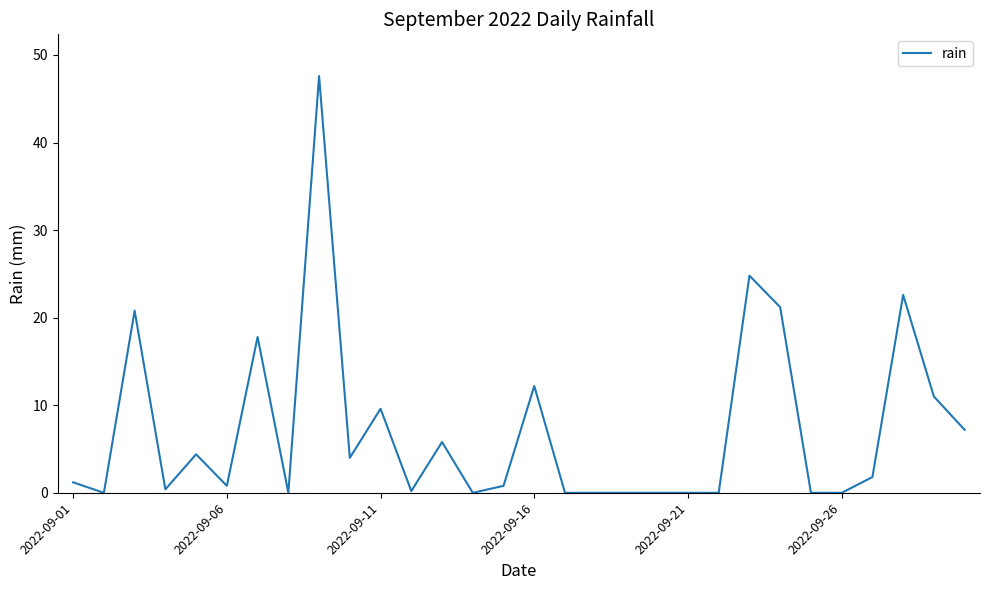

What is the difference between the maximum and minimum values?

47.6